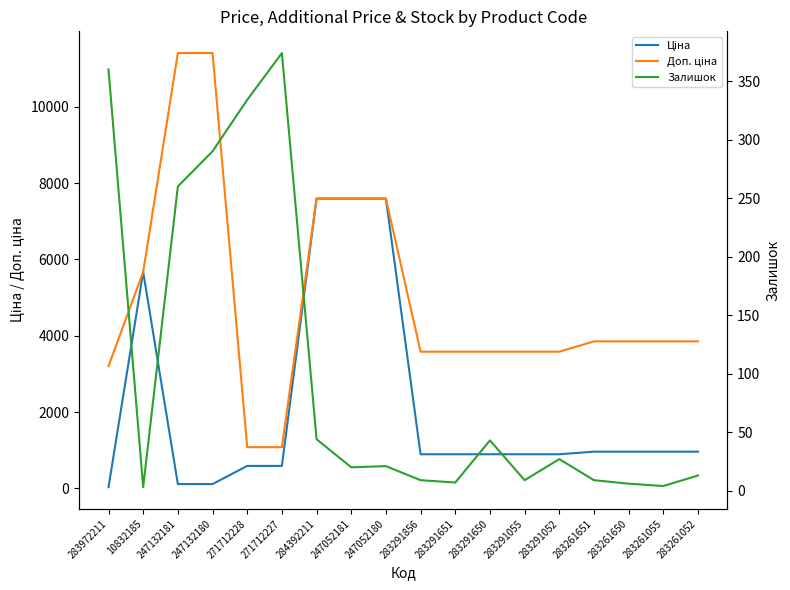

How many interior local valleys does the Залишок series have?

5